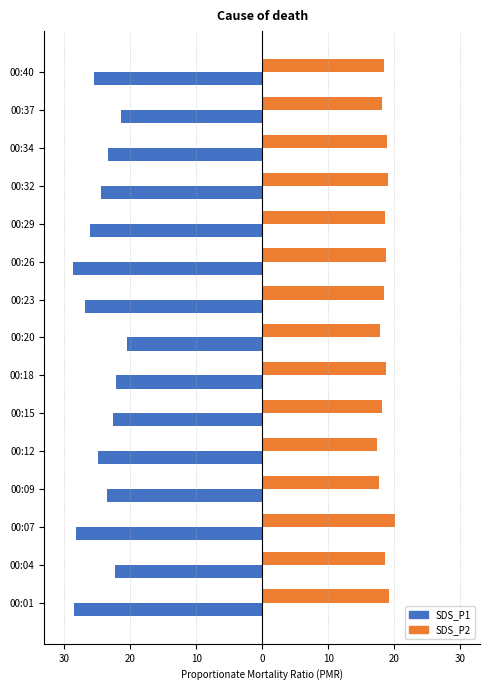

What are all the series names shown in the legend?

SDS_P1, SDS_P2